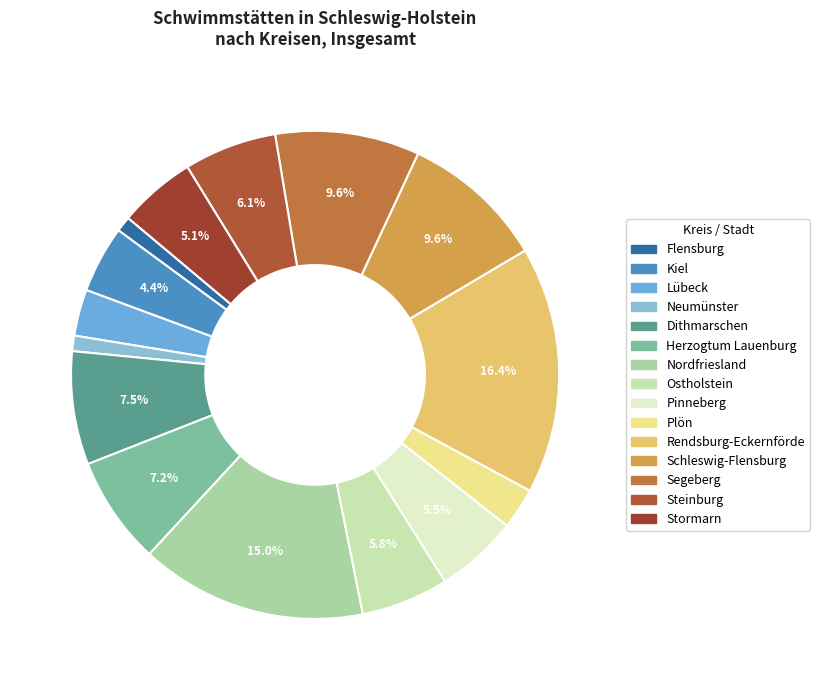

How many slices are in this pie chart?

15